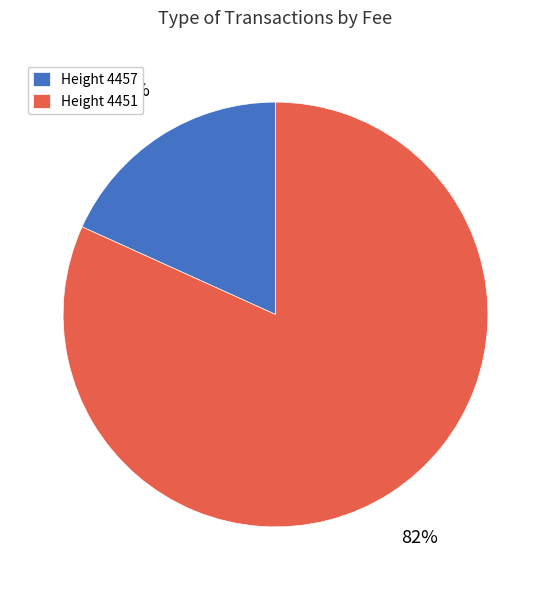

What is the majority slice?

Height 4451